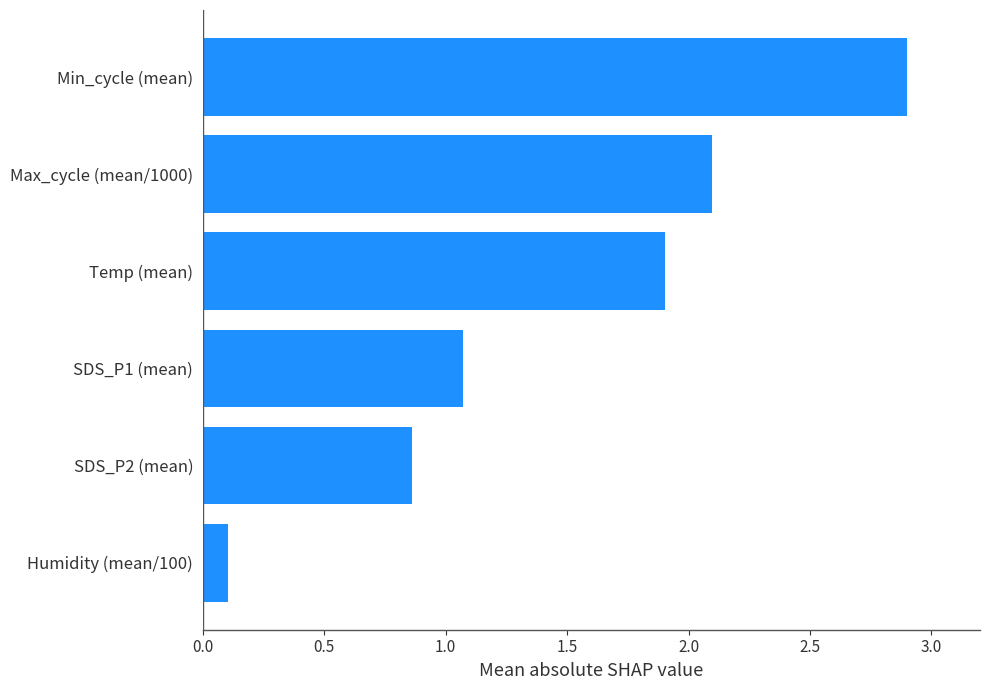

What is the approximate value at Min_cycle (mean)?

2.9